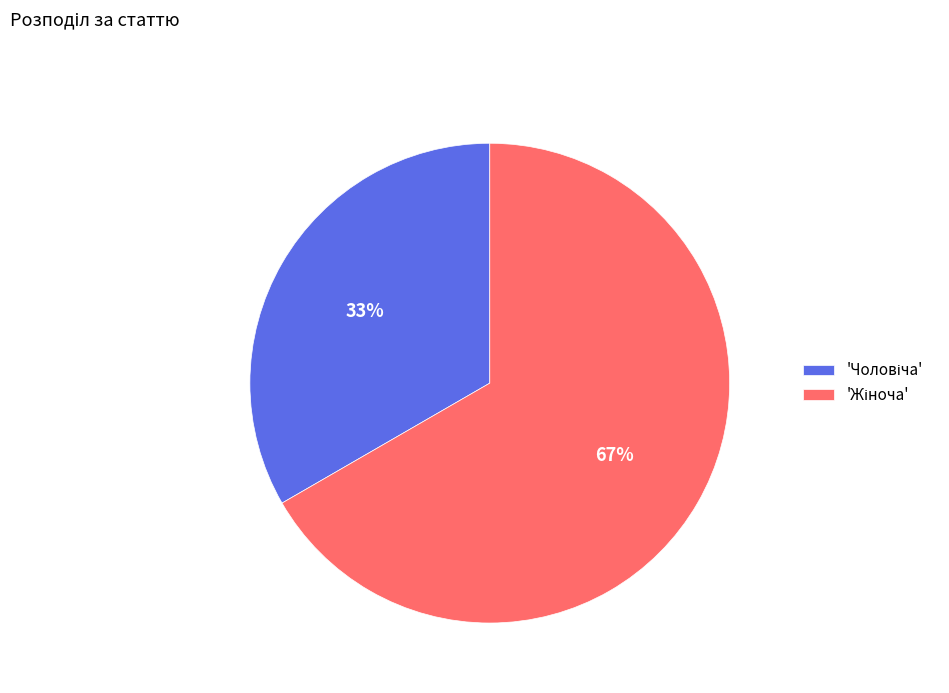

Is there any slice that represents more than half of the pie?

Yes